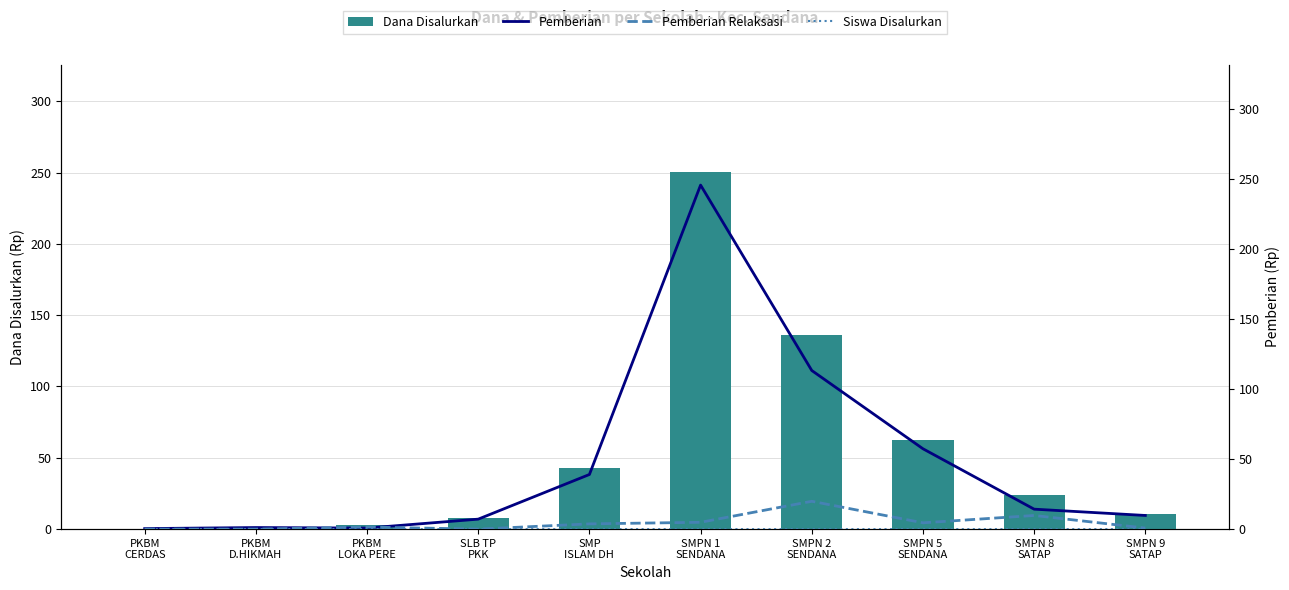

What is the label of the 10th bar from the right?

PKBM
CERDAS